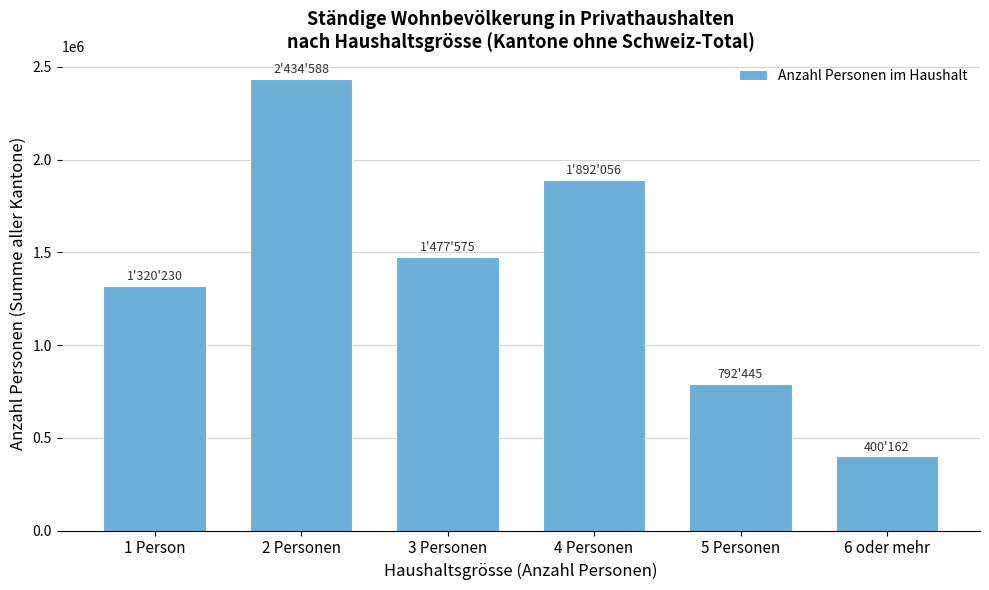

Reading left to right, transcribe all the data shown in this chart.

1320230	2434588	1477575	1892056	792445	400162